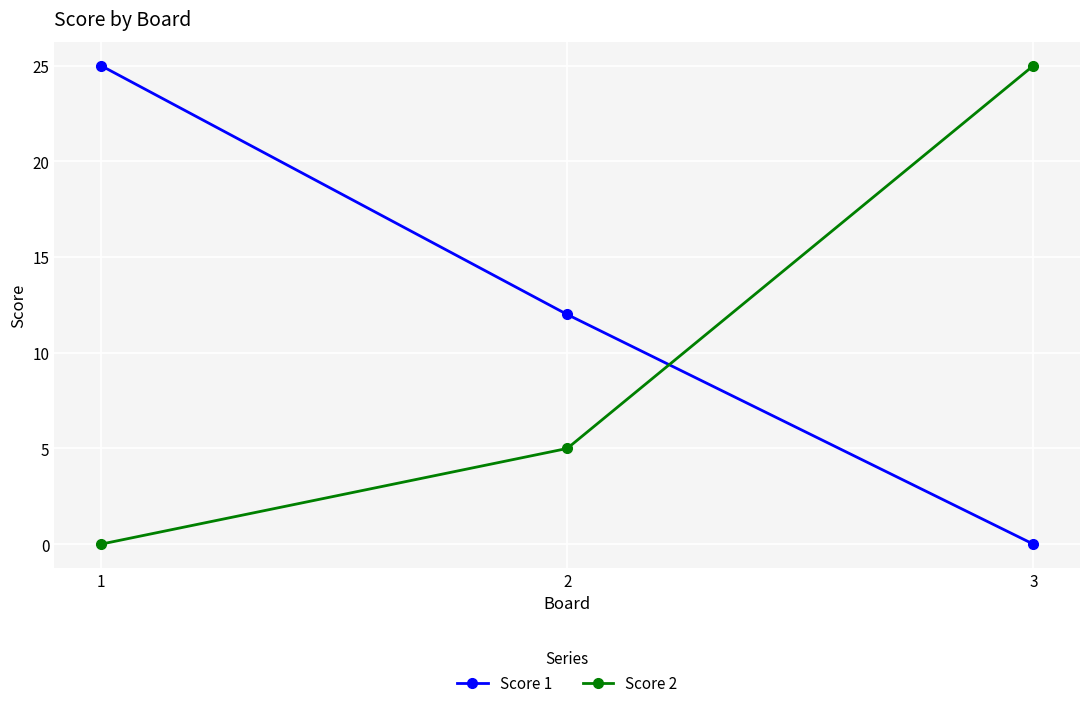

At which label does Score 2 reach its minimum?

1